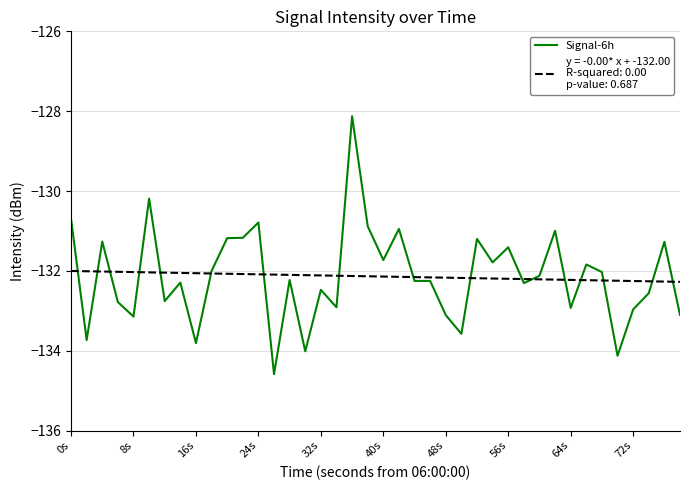

What is the minimum value shown in the chart?

-134.6